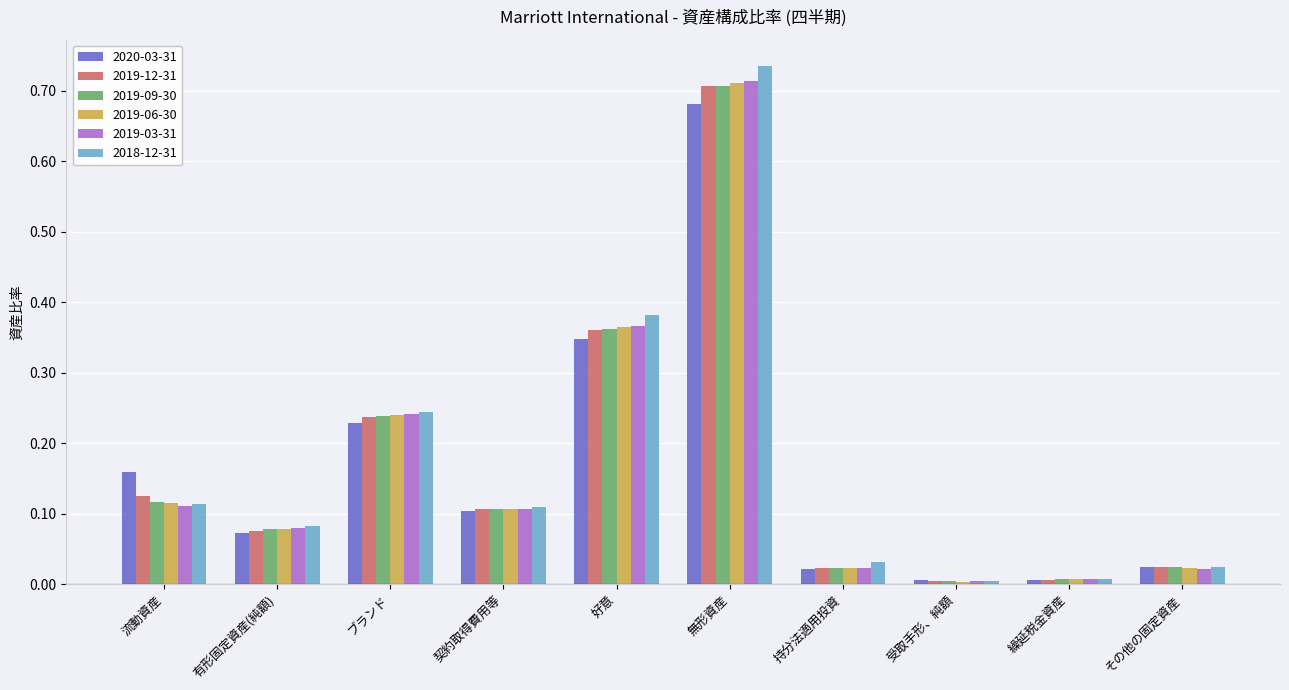

How many data points does each series have?

10